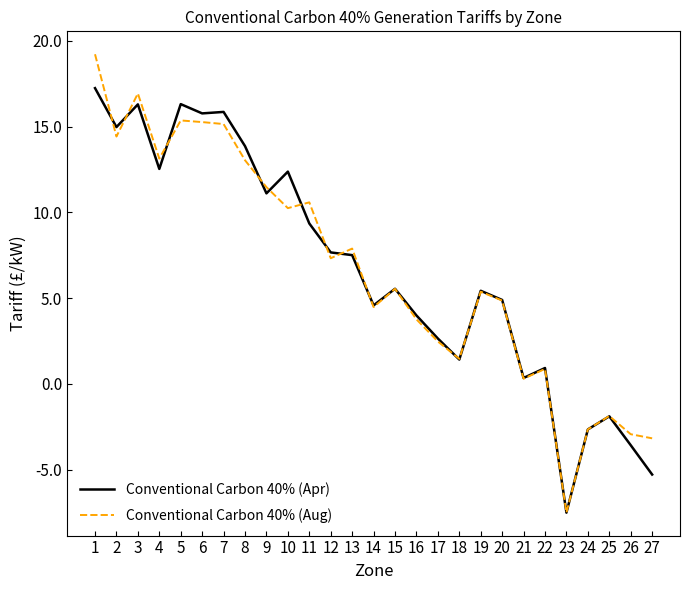

At which label does Conventional Carbon 40% (Aug) first exceed 5?

1